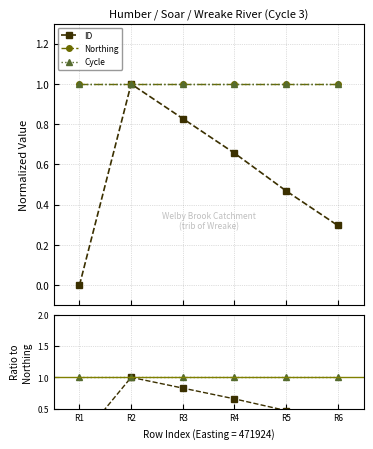

How many interior local peaks does the ID series have?

1